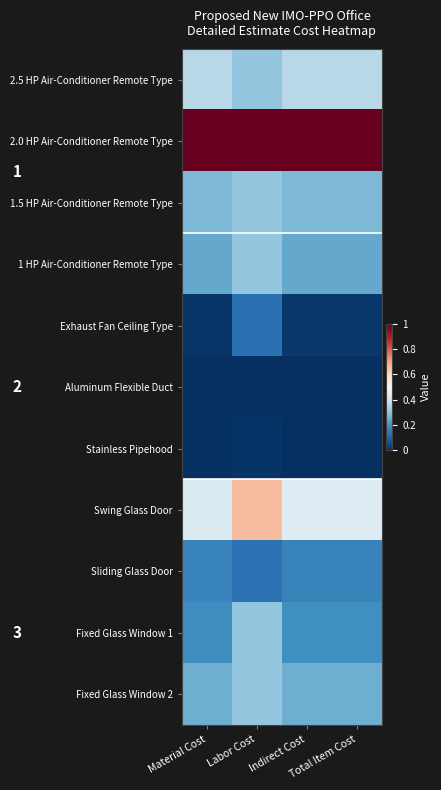

Reading left to right, extract all data points from this chart.

2.5 HP Air-Conditioner Remote Type: Material Cost=0.4	Labor Cost=0.3	Indirect Cost=0.4	Total Item Cost=0.4
2.0 HP Air-Conditioner Remote Type: Material Cost=1.0	Labor Cost=1.0	Indirect Cost=1.0	Total Item Cost=1.0
1.5 HP Air-Conditioner Remote Type: Material Cost=0.3	Labor Cost=0.3	Indirect Cost=0.3	Total Item Cost=0.3
1 HP Air-Conditioner Remote Type: Material Cost=0.2	Labor Cost=0.3	Indirect Cost=0.2	Total Item Cost=0.2
Exhaust Fan Ceiling Type: Material Cost=0.0	Labor Cost=0.1	Indirect Cost=0.0	Total Item Cost=0.0
Aluminum Flexible Duct: Material Cost=0.0	Labor Cost=0.0	Indirect Cost=0.0	Total Item Cost=0.0
Stainless Pipehood: Material Cost=0.0	Labor Cost=0.0	Indirect Cost=0.0	Total Item Cost=0.0
Swing Glass Door: Material Cost=0.4	Labor Cost=0.7	Indirect Cost=0.4	Total Item Cost=0.4
Sliding Glass Door: Material Cost=0.2	Labor Cost=0.1	Indirect Cost=0.2	Total Item Cost=0.2
Fixed Glass Window 1: Material Cost=0.2	Labor Cost=0.3	Indirect Cost=0.2	Total Item Cost=0.2
Fixed Glass Window 2: Material Cost=0.3	Labor Cost=0.3	Indirect Cost=0.3	Total Item Cost=0.3